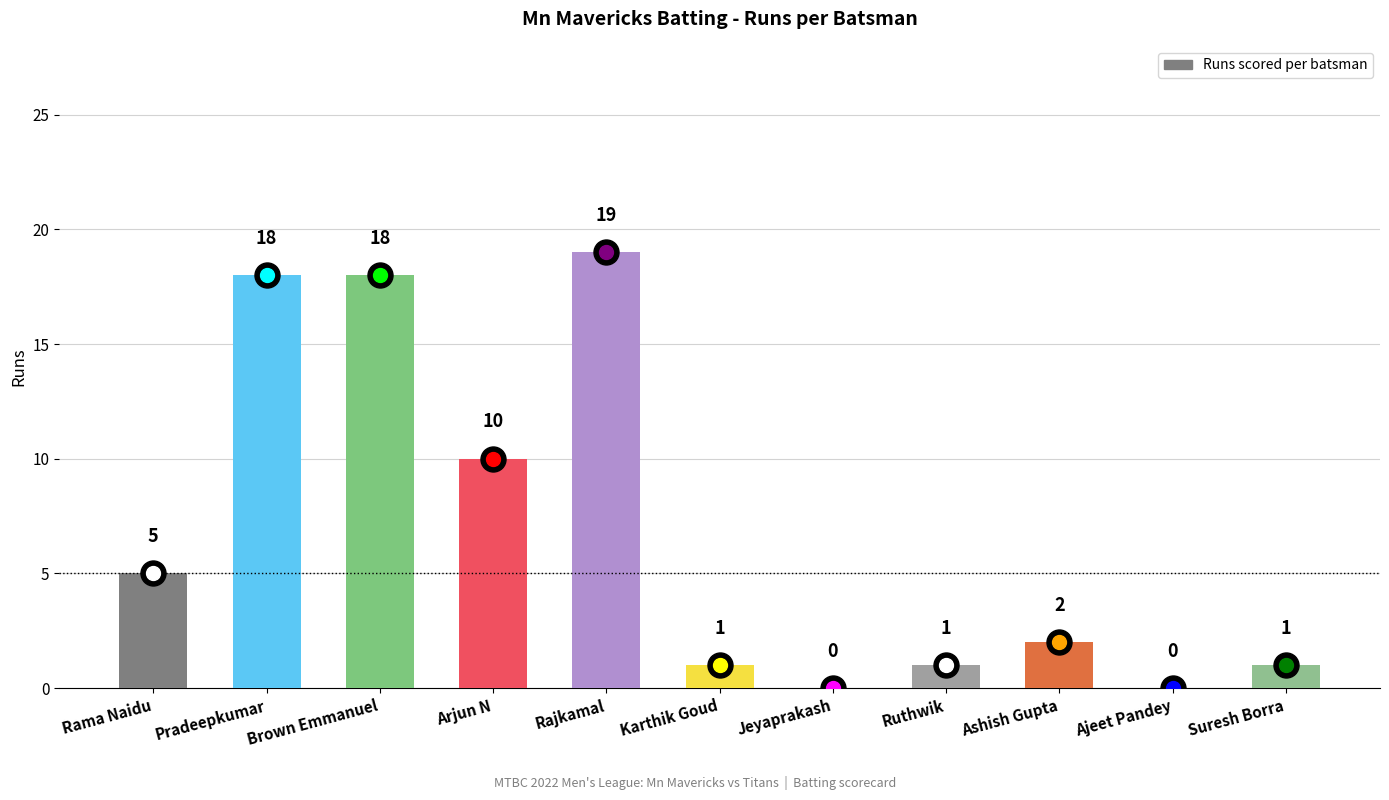

Which has a higher value, Rama Naidu or Arjun N?

Arjun N